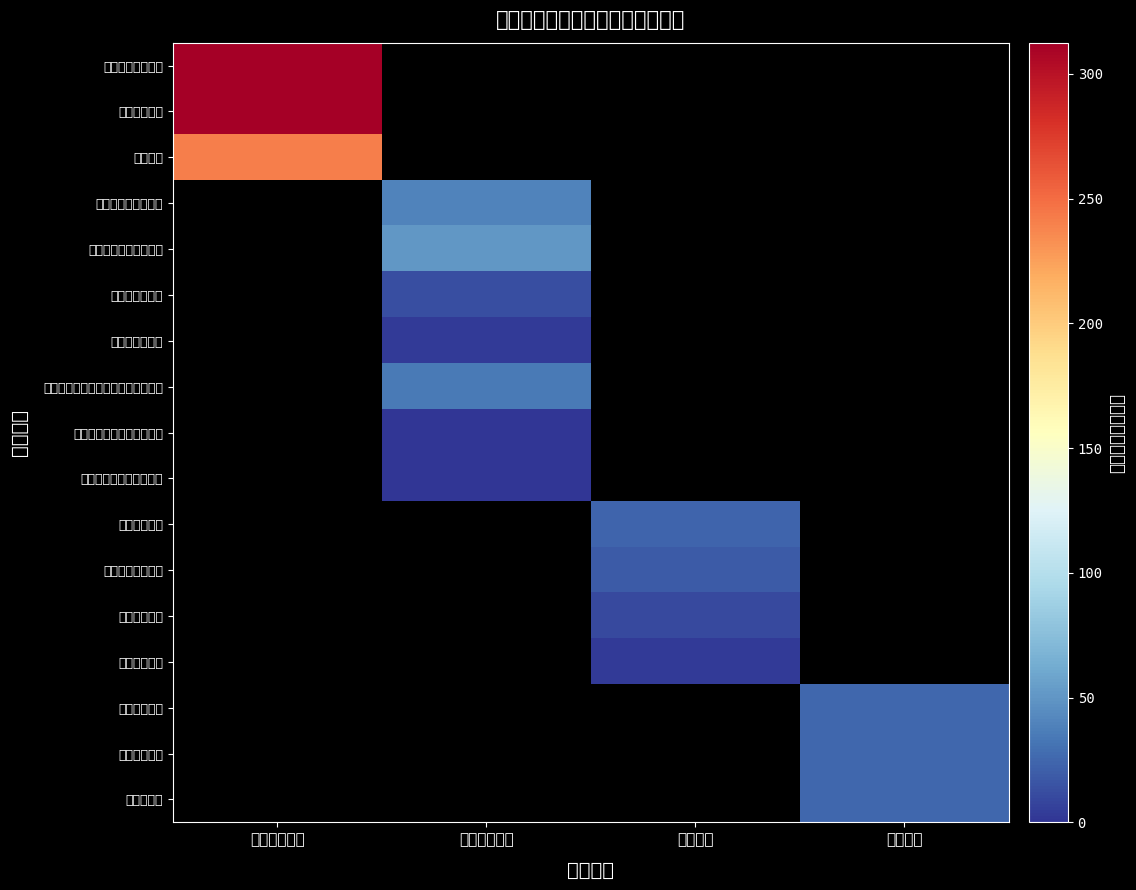

How many distinct data groups are displayed?

17